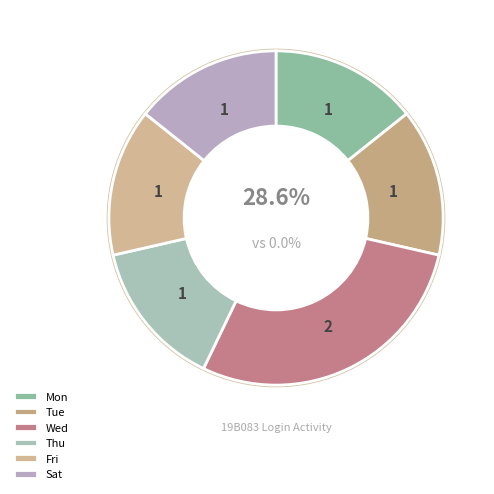

Between Fri and Wed, which is larger?

Wed